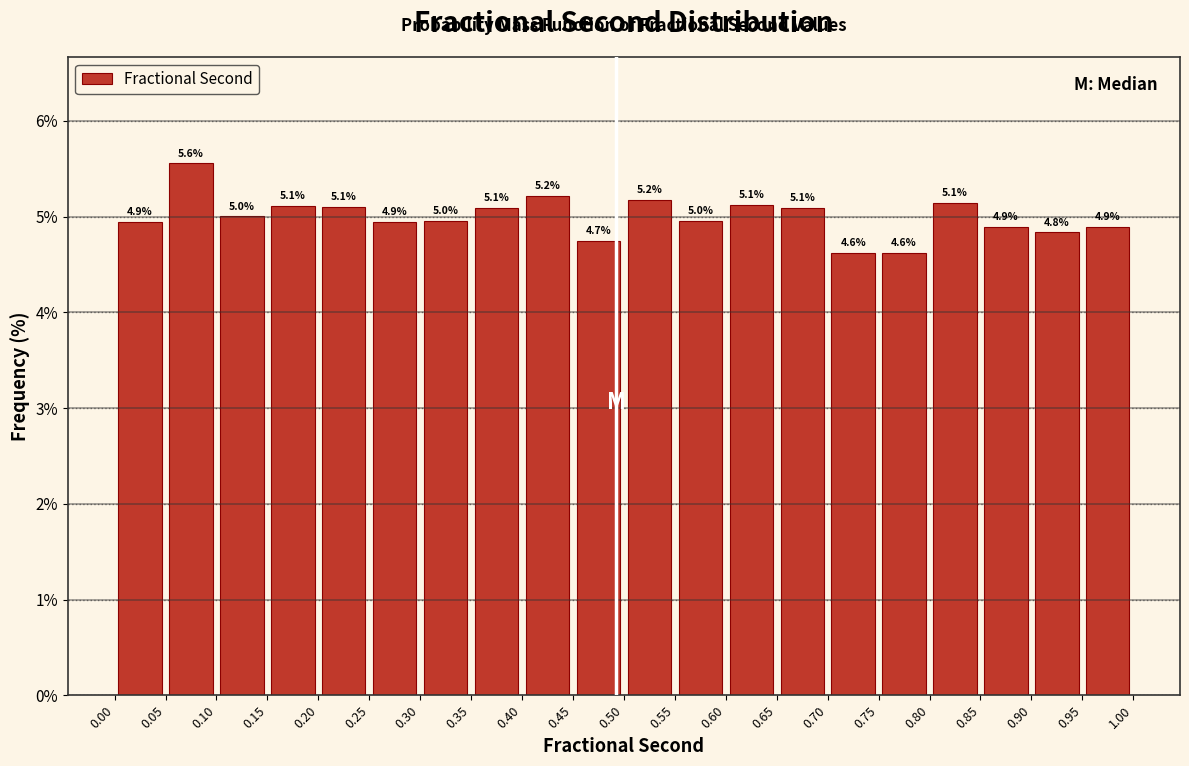

Over which range of the x-axis is the bar tallest?

0.05 to 0.10